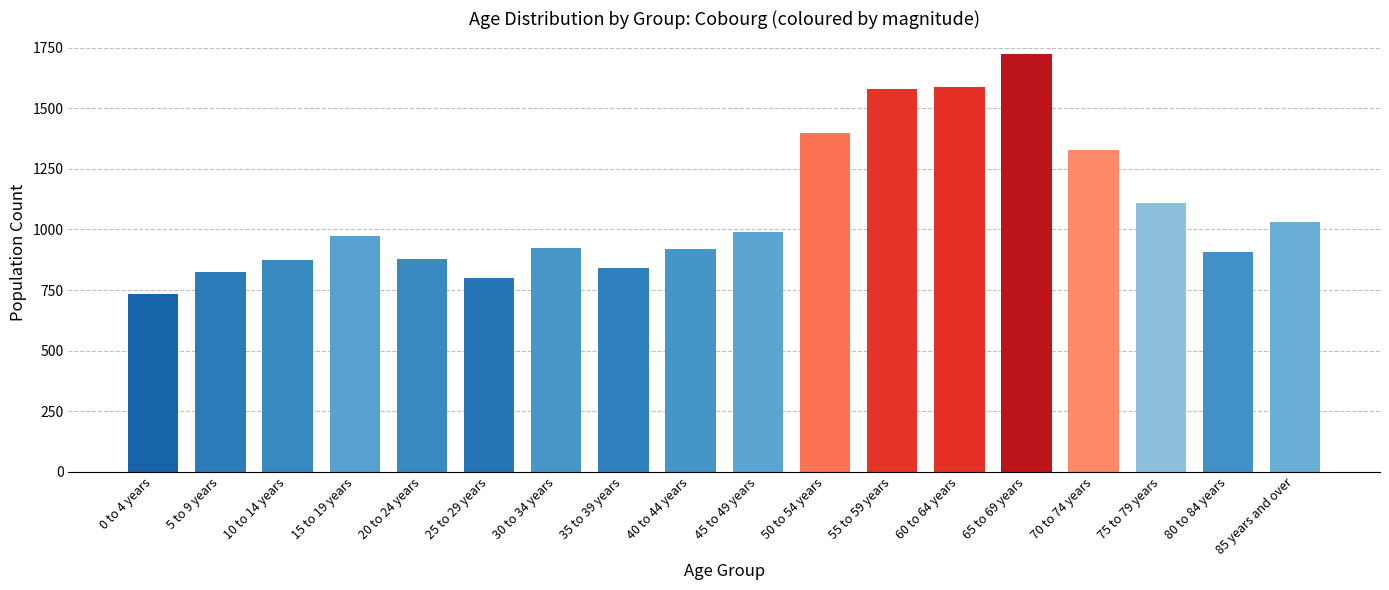

Between 0 to 4 years and 75 to 79 years, which is larger?

75 to 79 years